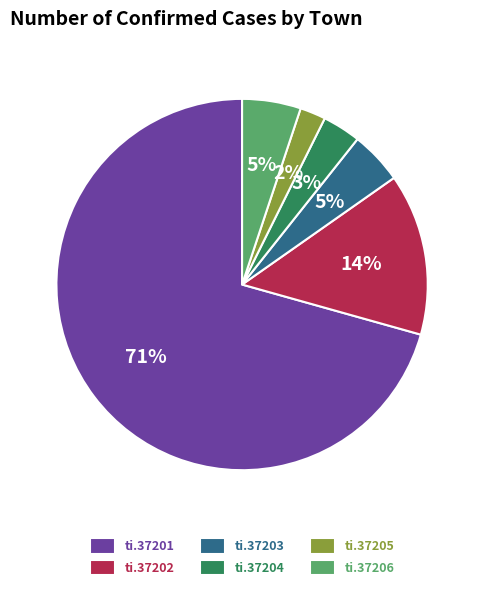

Which slice represents more than half of the pie?

ti.37201